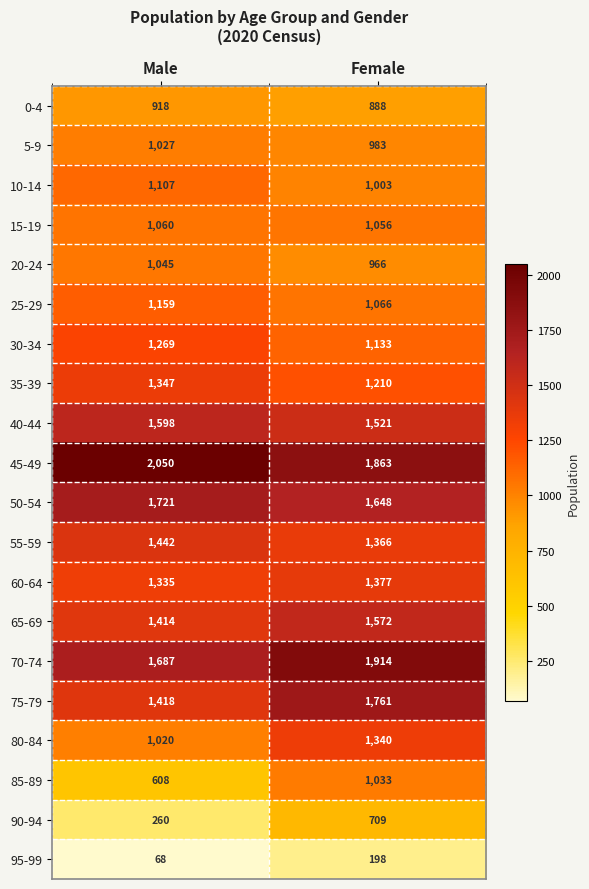

At how many categories does at least one series exceed 976?

2